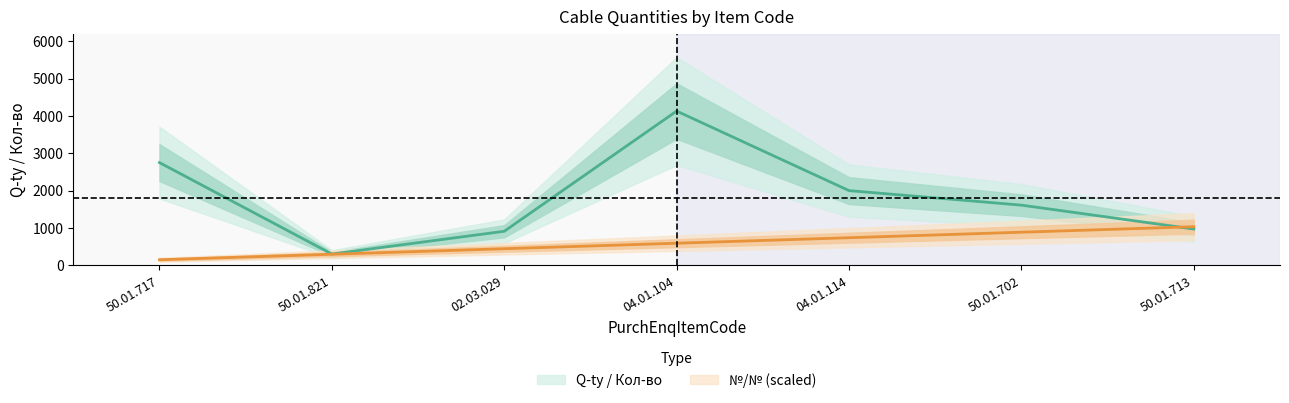

At which category does Q-ty / Кол-во reach its first local valley?

50.01.821